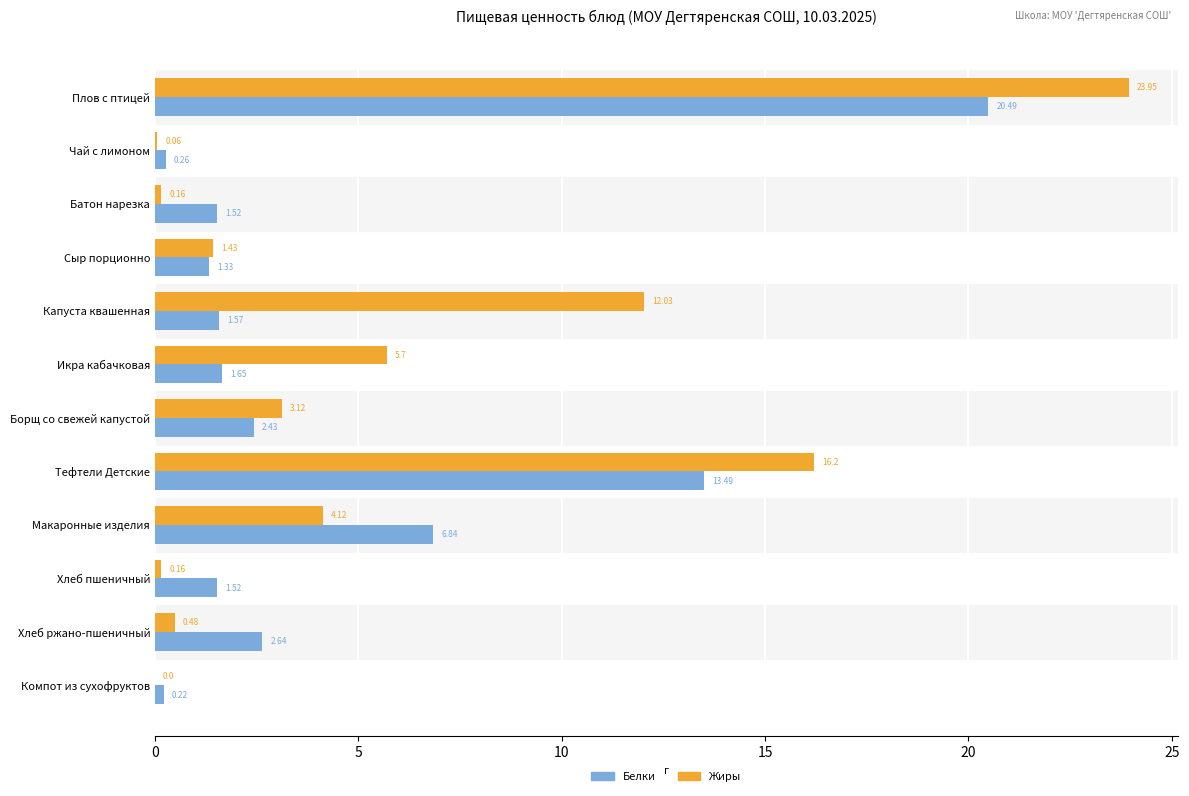

What is the sum of all Белки values?

54.0